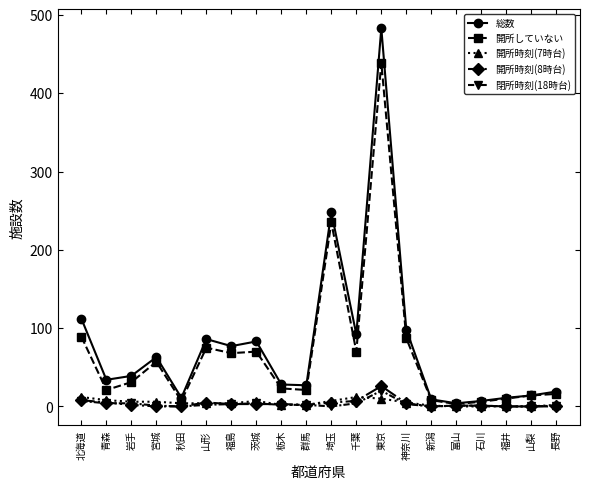

True or false: 総数 has more than 1 interior local peaks.

True